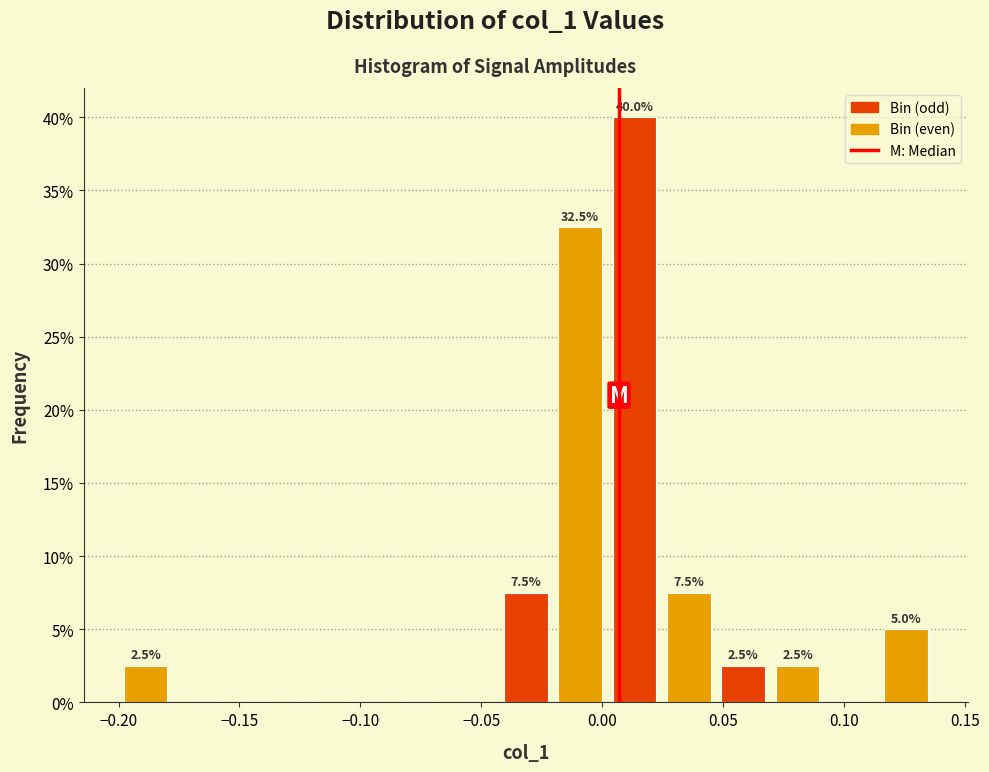

Which range on the x-axis has the tallest bar?

0.000 to 0.025